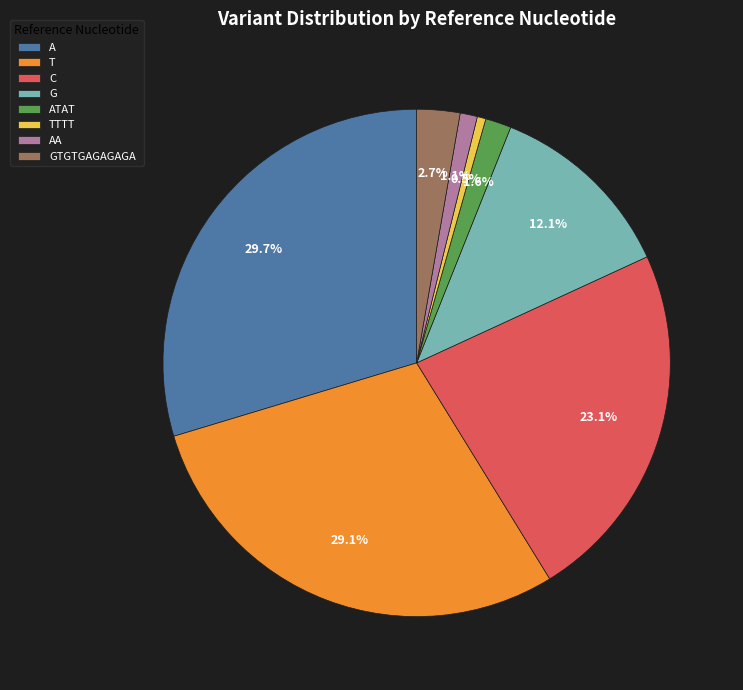

Does A represent more than half of the total?

No